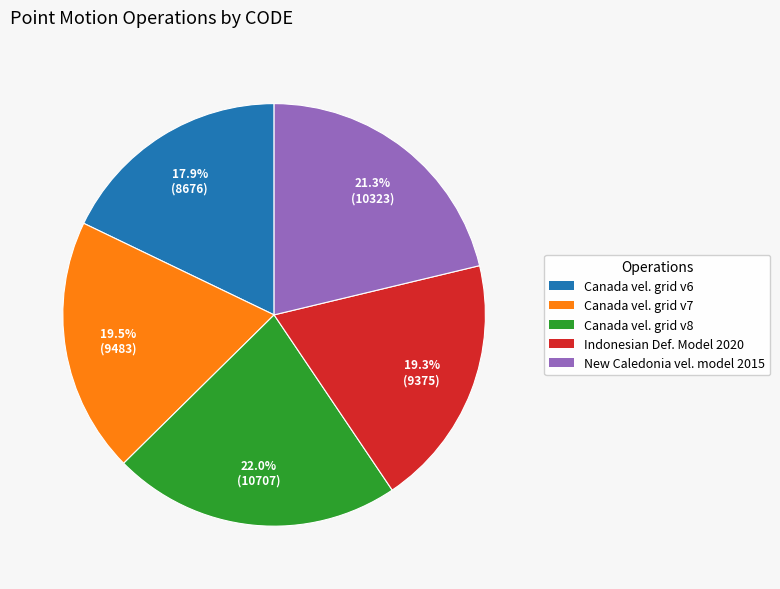

To the nearest percent, what is the average slice percentage?

20%